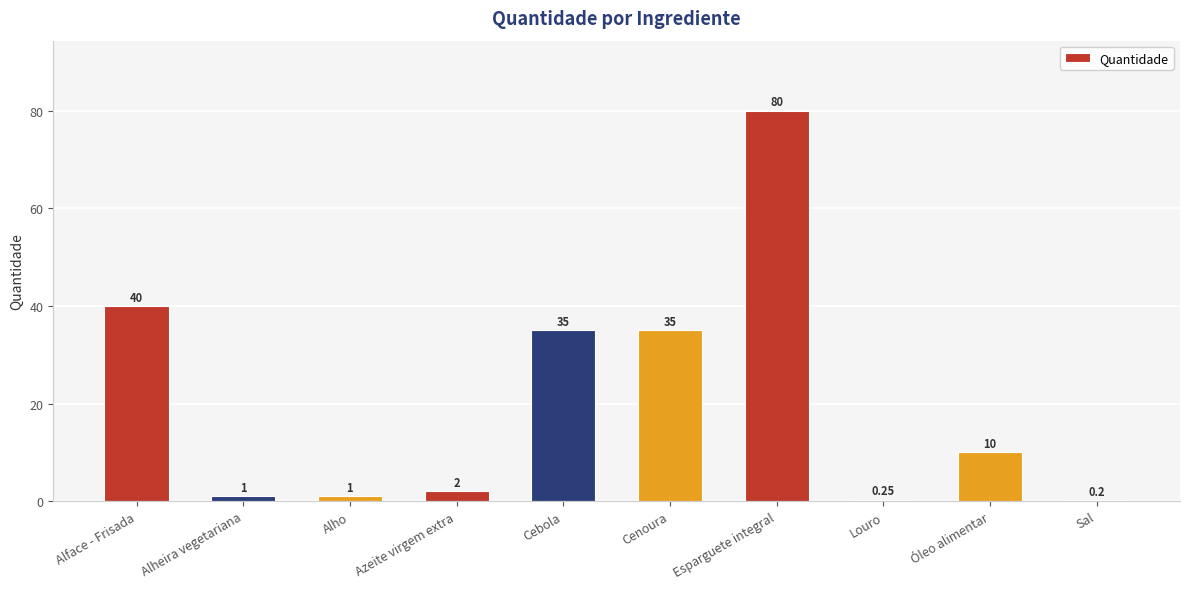

What is the change in value from Azeite virgem extra to Óleo alimentar?

+8.0